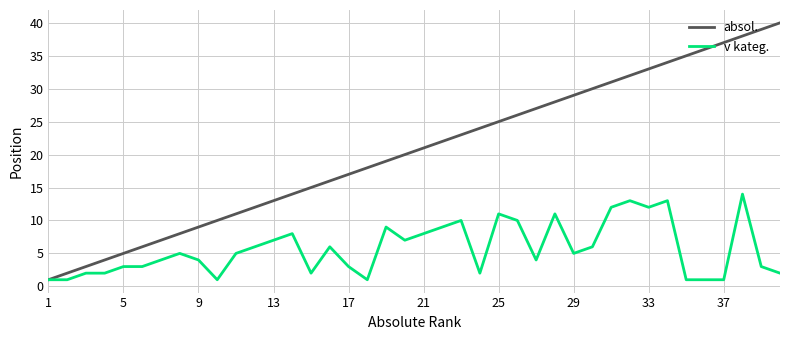

What is the smallest value displayed?

1